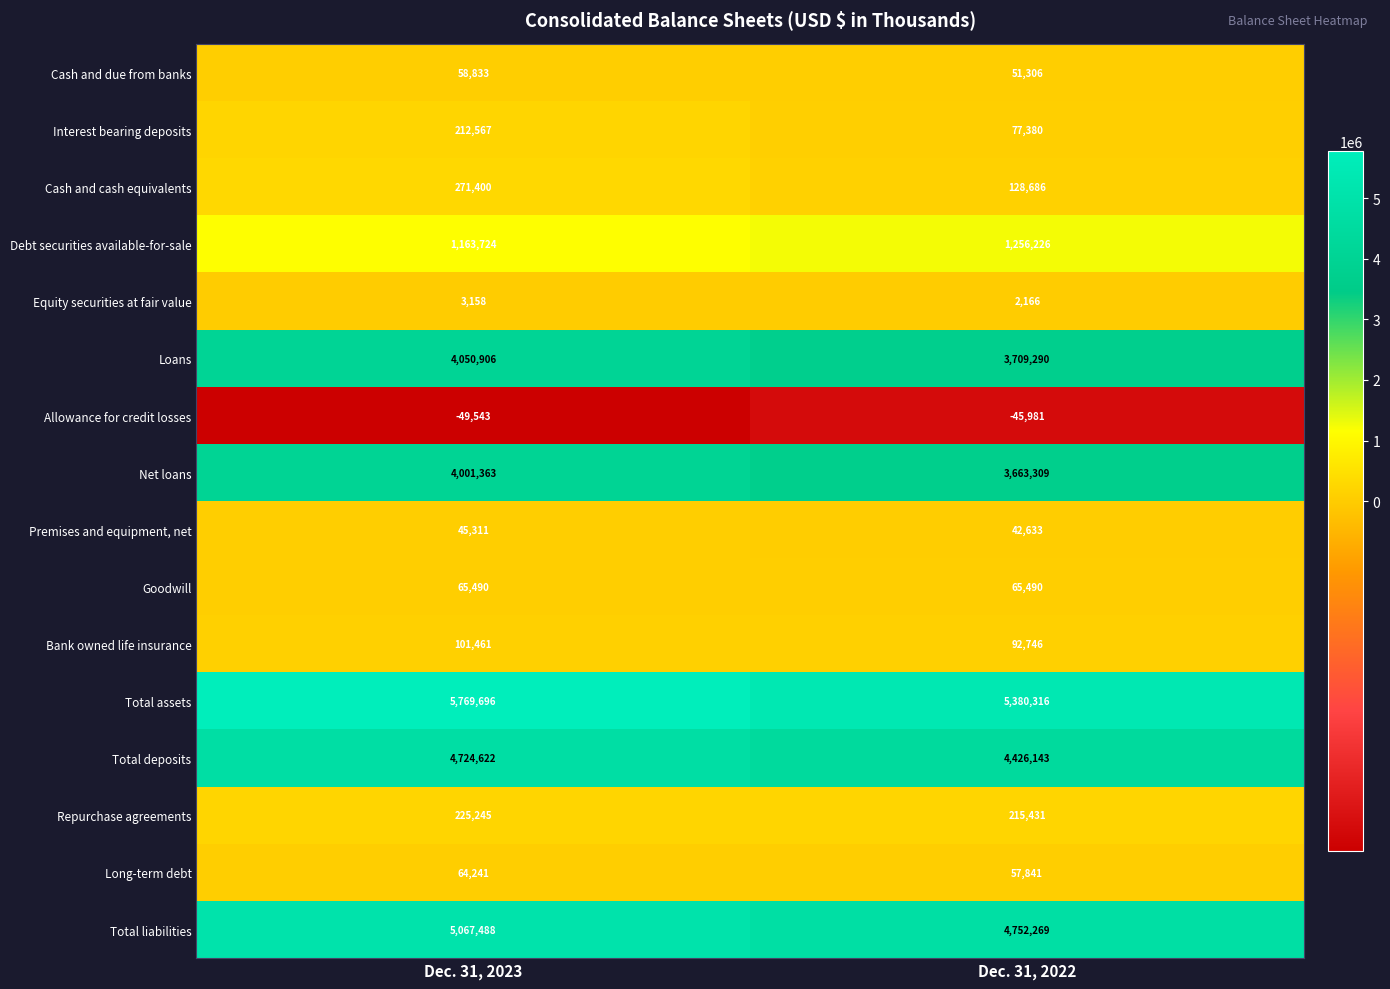

At Dec. 31, 2023, list the series in order from smallest to largest.

Allowance for credit losses, Equity securities at fair value, Premises and equipment, net, Cash and due from banks, Long-term debt, Goodwill, Bank owned life insurance, Interest bearing deposits, Repurchase agreements, Cash and cash equivalents, Debt securities available-for-sale, Net loans, Loans, Total deposits, Total liabilities, Total assets